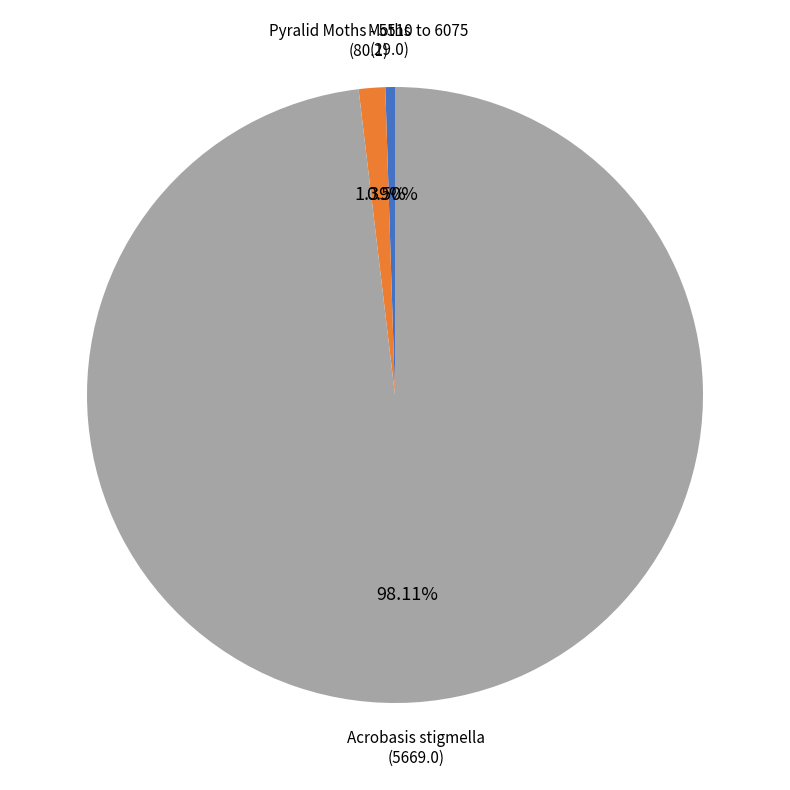

Which category has the biggest portion of the pie?

Acrobasis stigmella